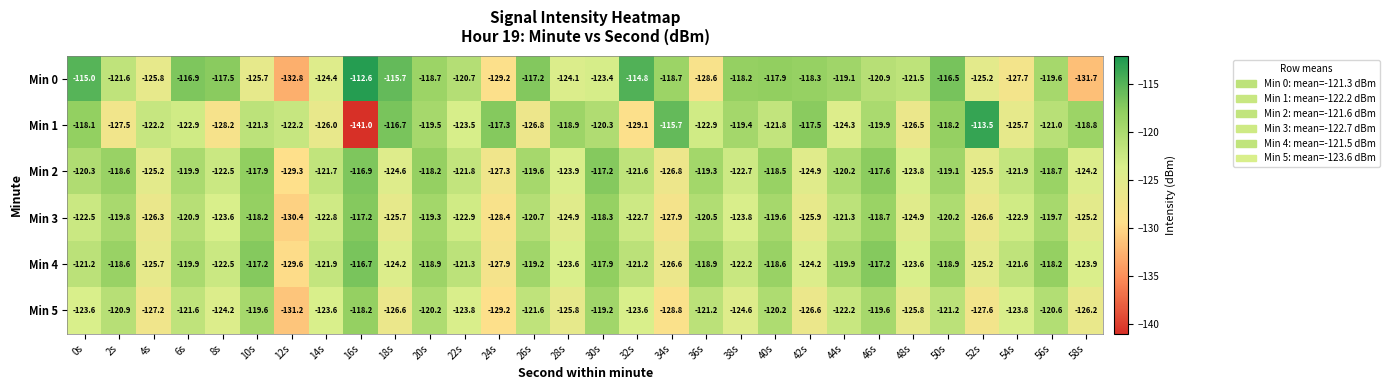

What is the difference between the Min 0 values at 12s and 26s?

15.6